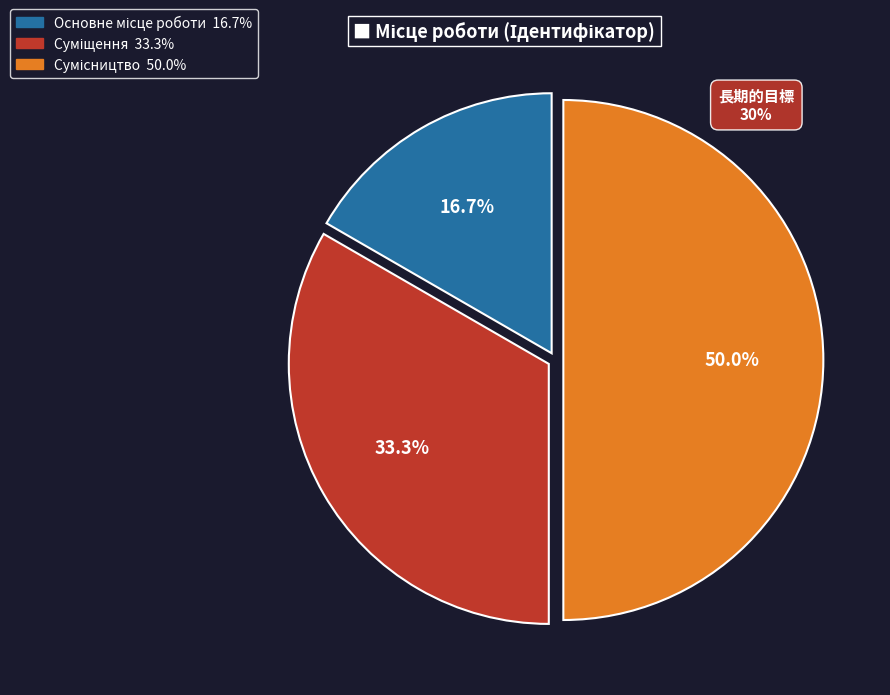

To the nearest percent, what is the difference between the Суміщення and Основне місце роботи slice percentages?

17%